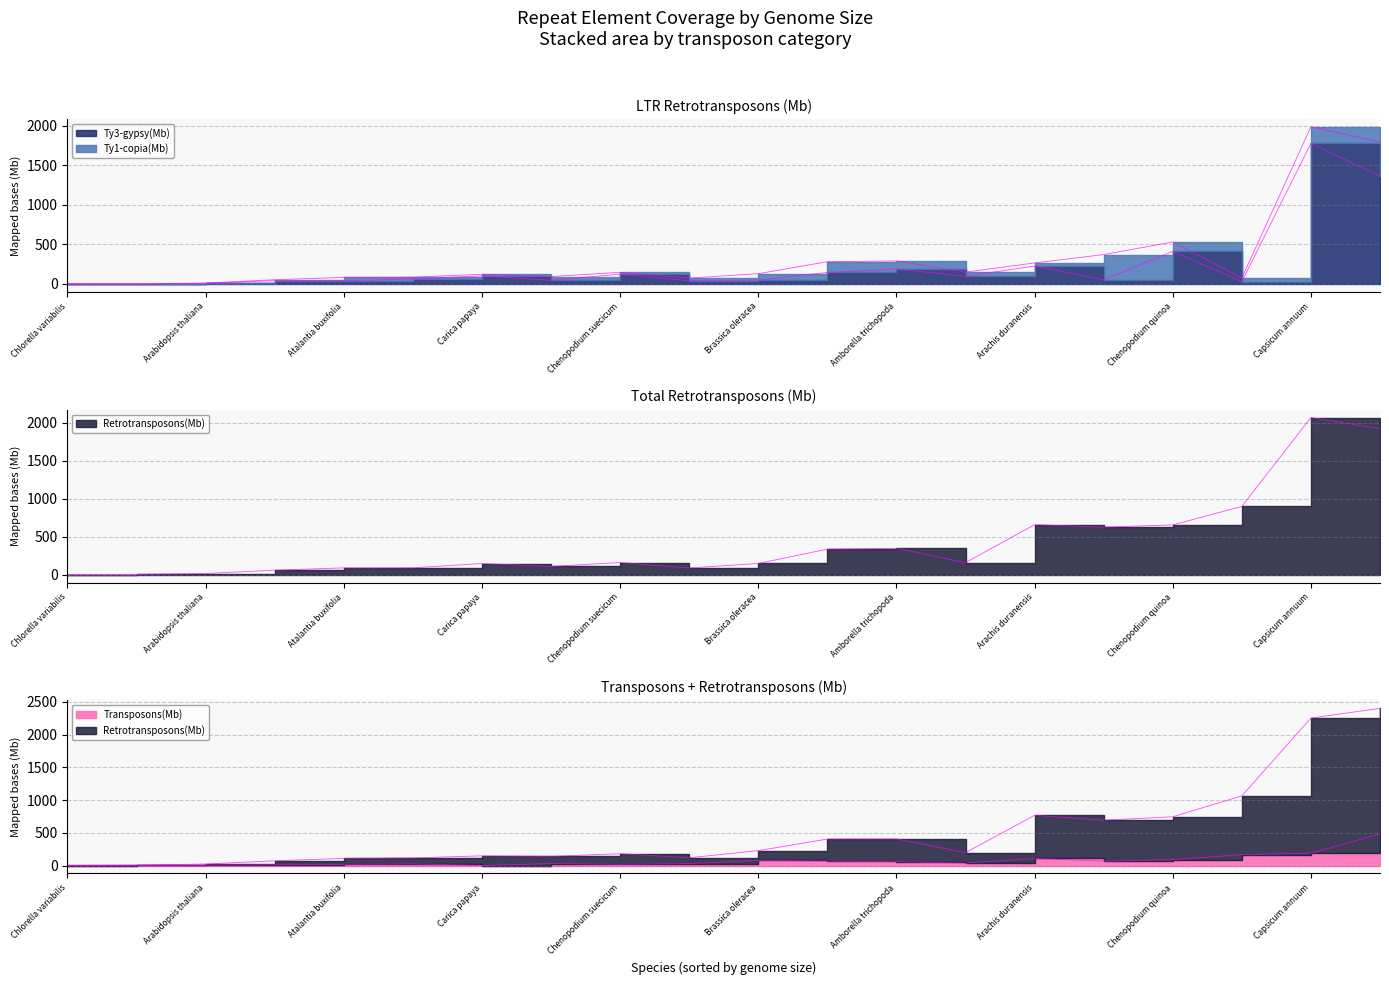

What is the difference between the second highest and second lowest values in the Retrotransposons(Mb) series?

1914.1